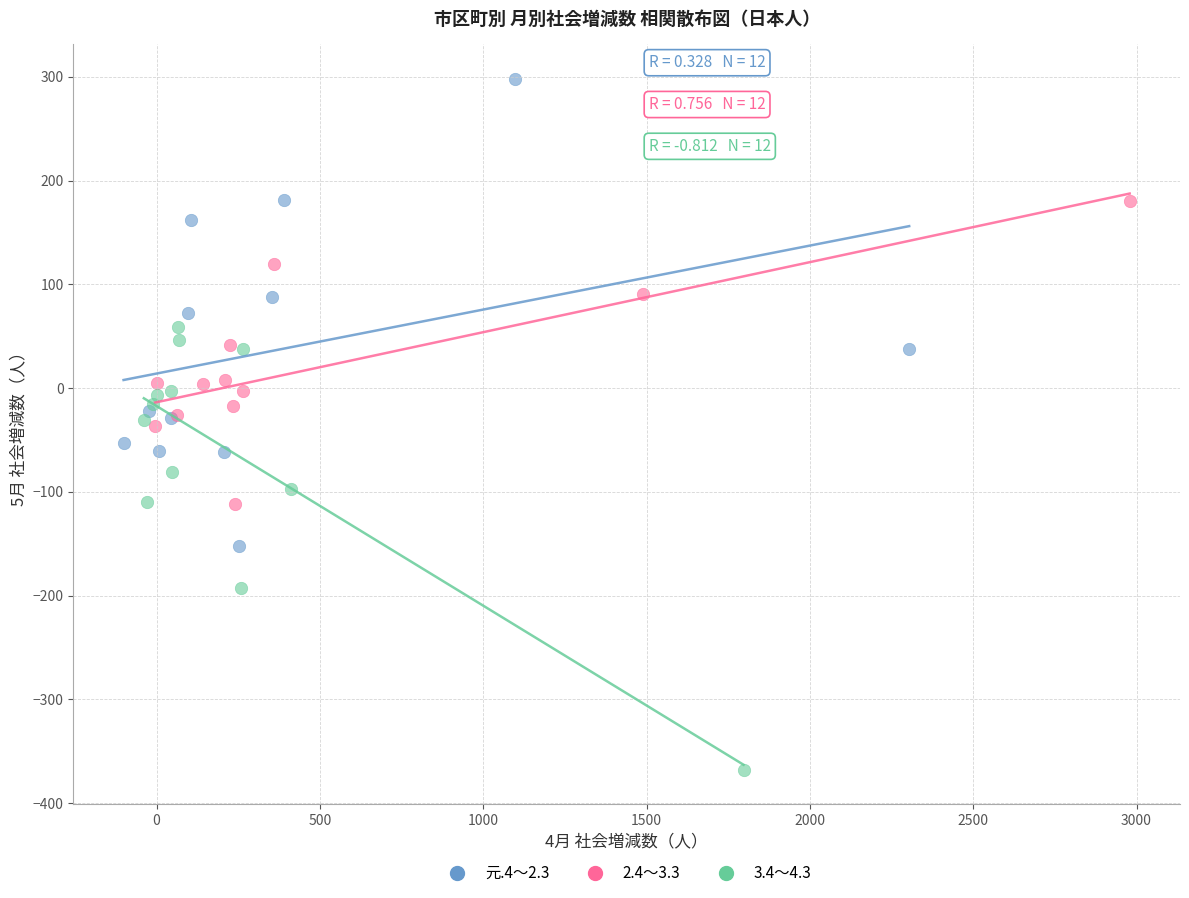

Which series contains the highest Y value?

元.4～2.3